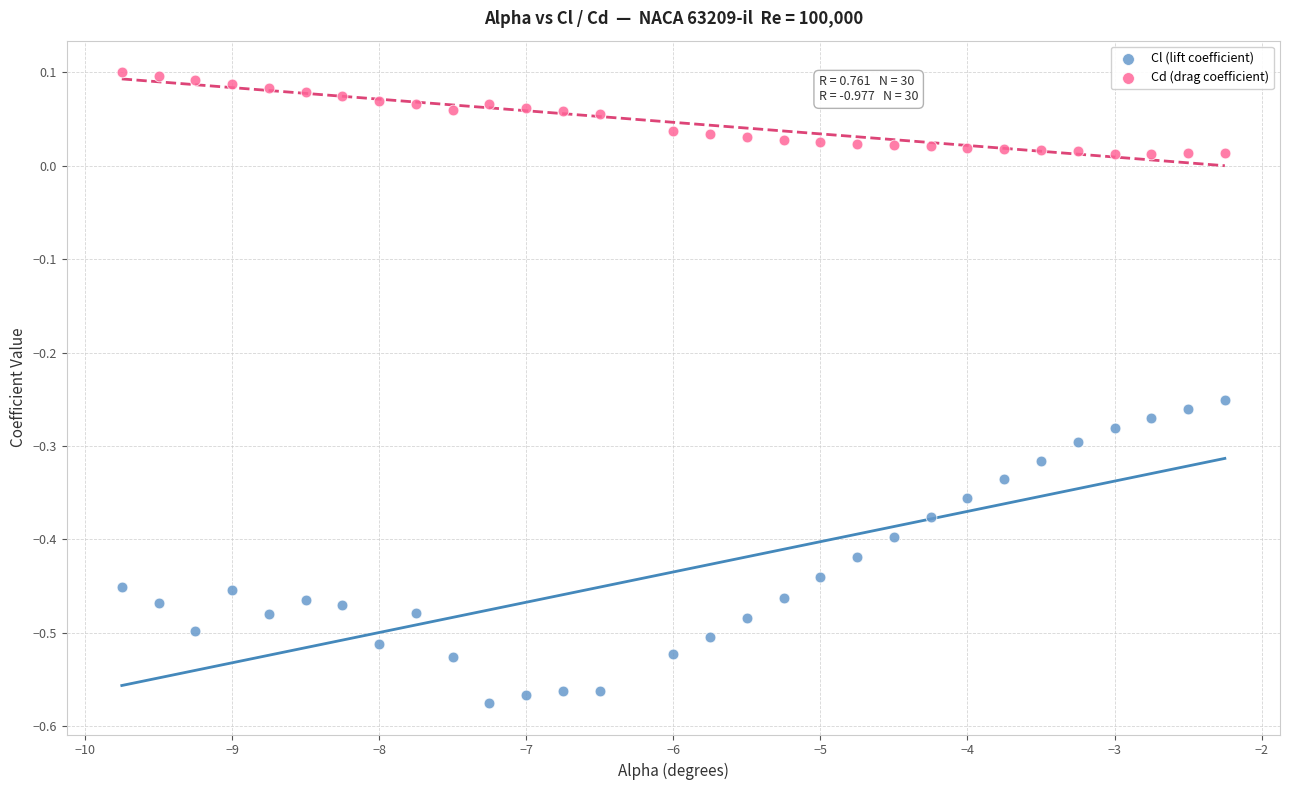

What are all the series names shown in the legend?

Cl (lift coefficient), Cd (drag coefficient)